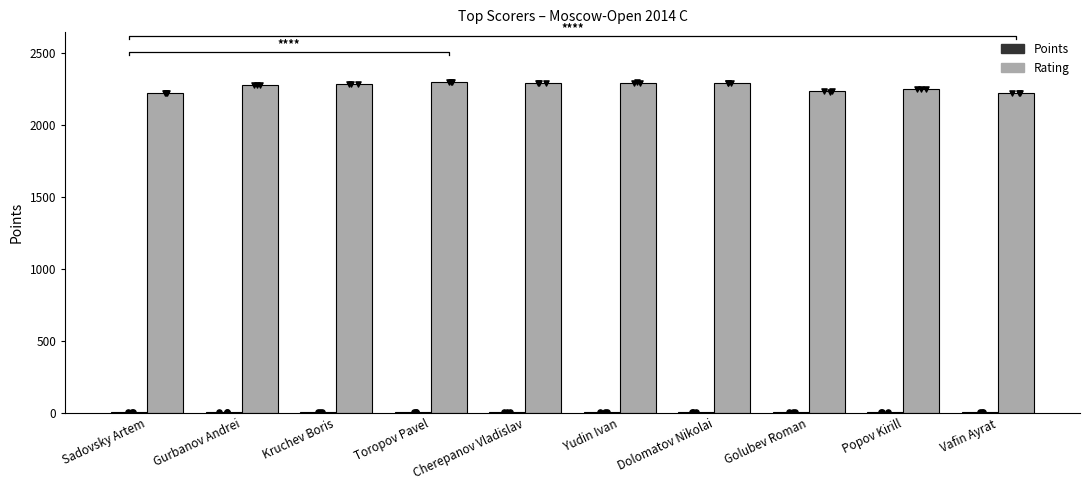

Is the value of Points at Toropov Pavel greater than the value of Rating at Gurbanov Andrei?

No